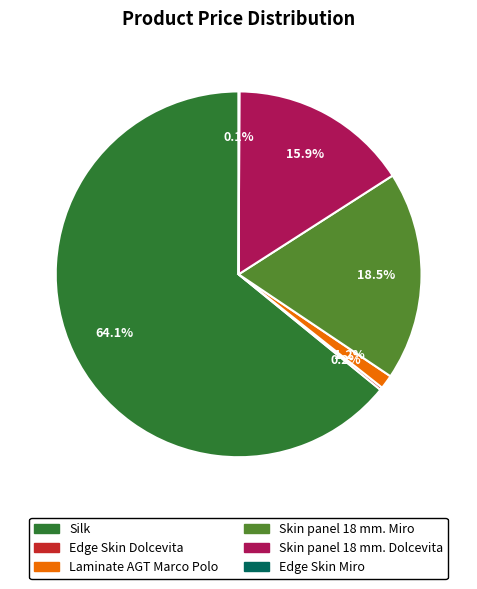

Which category has the biggest portion of the pie?

Silk